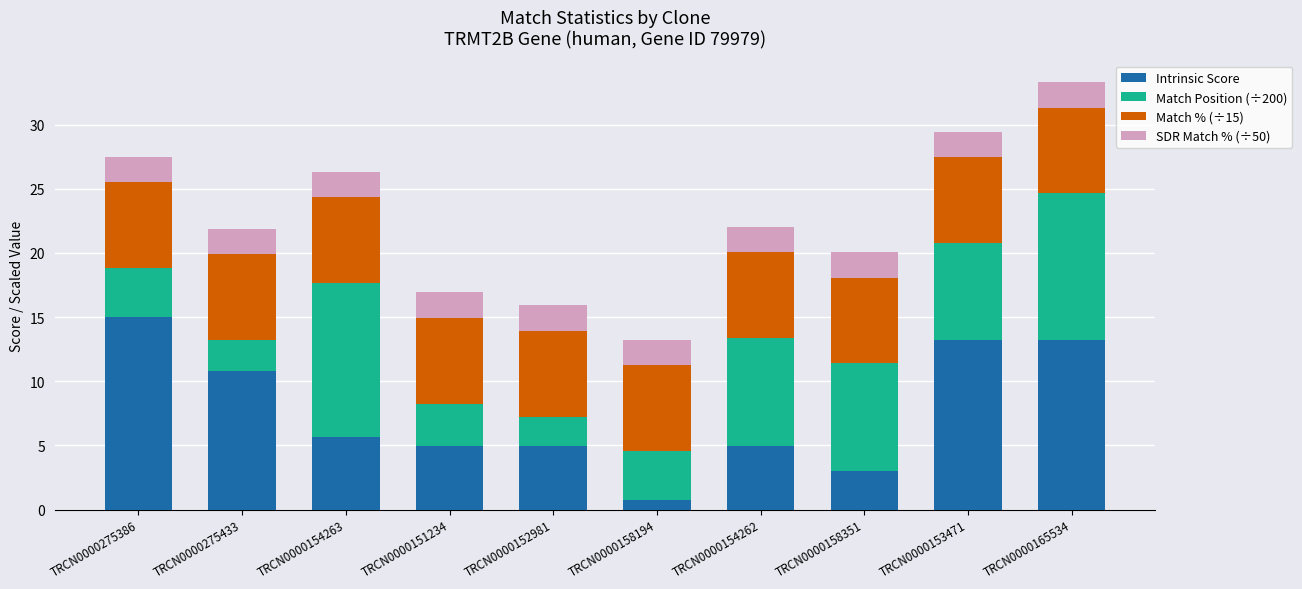

What is the sum of all Intrinsic Score values?

76.4